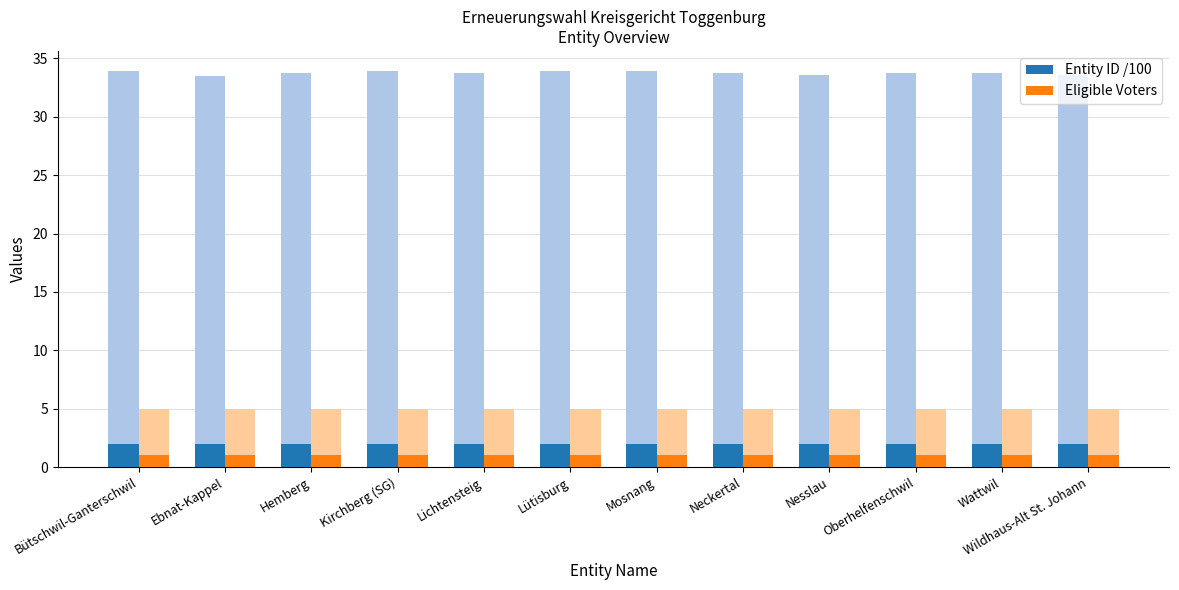

What position from the left is Lütisburg?

6